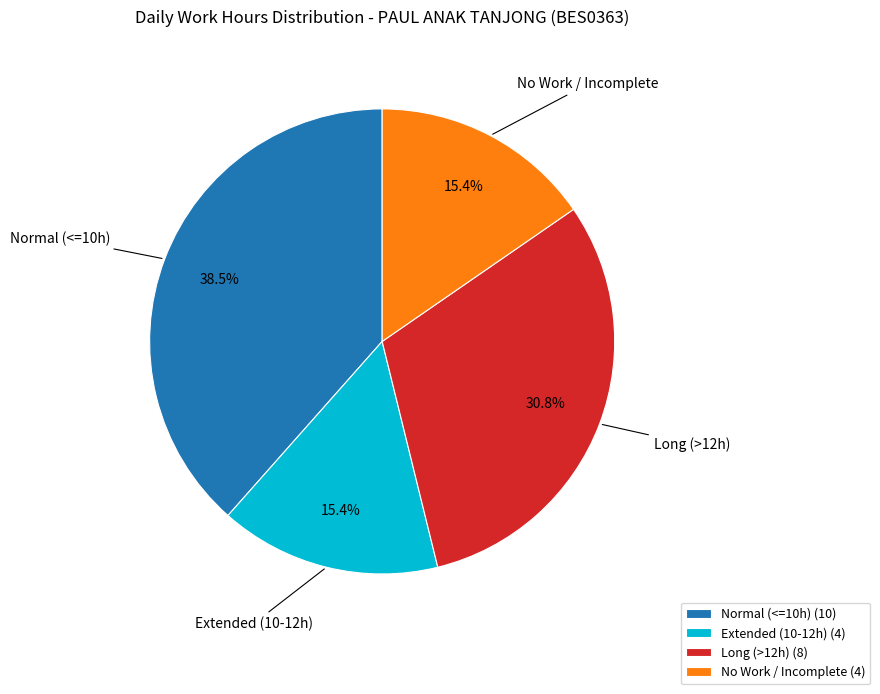

Between Extended (10-12h) and Normal (<=10h), which is larger?

Normal (<=10h)